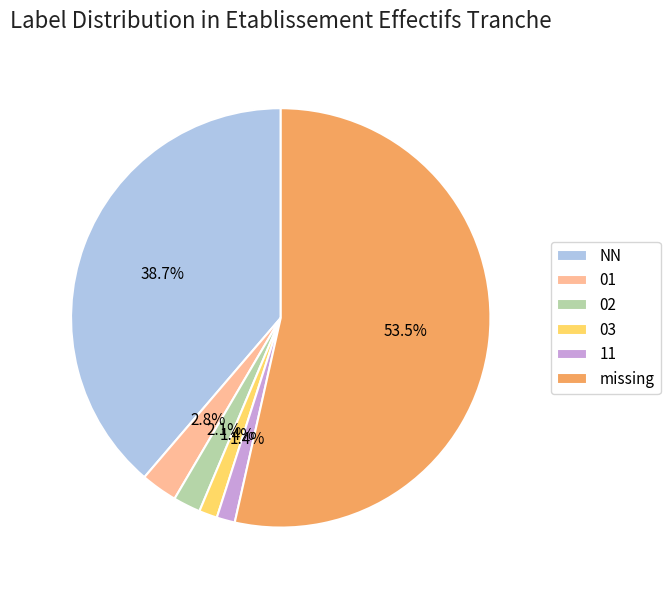

Is NN the majority of the pie?

No